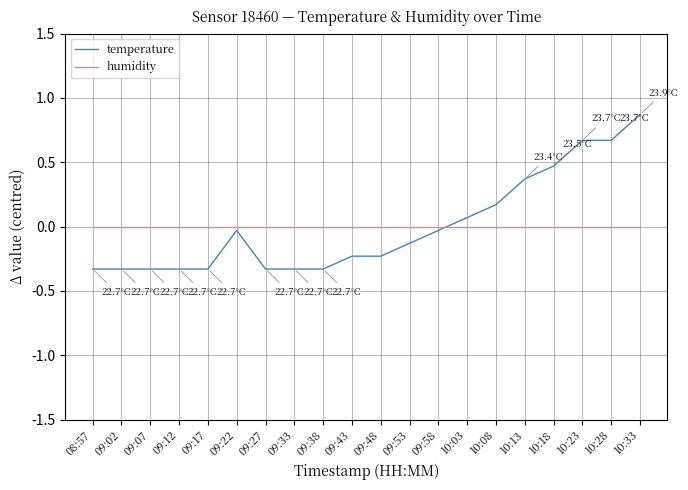

At which category is the sum across all series the highest?

10:33